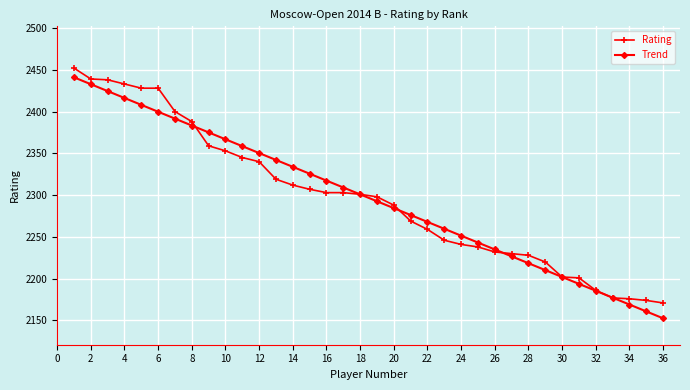

What is the smallest value displayed?

2152.6